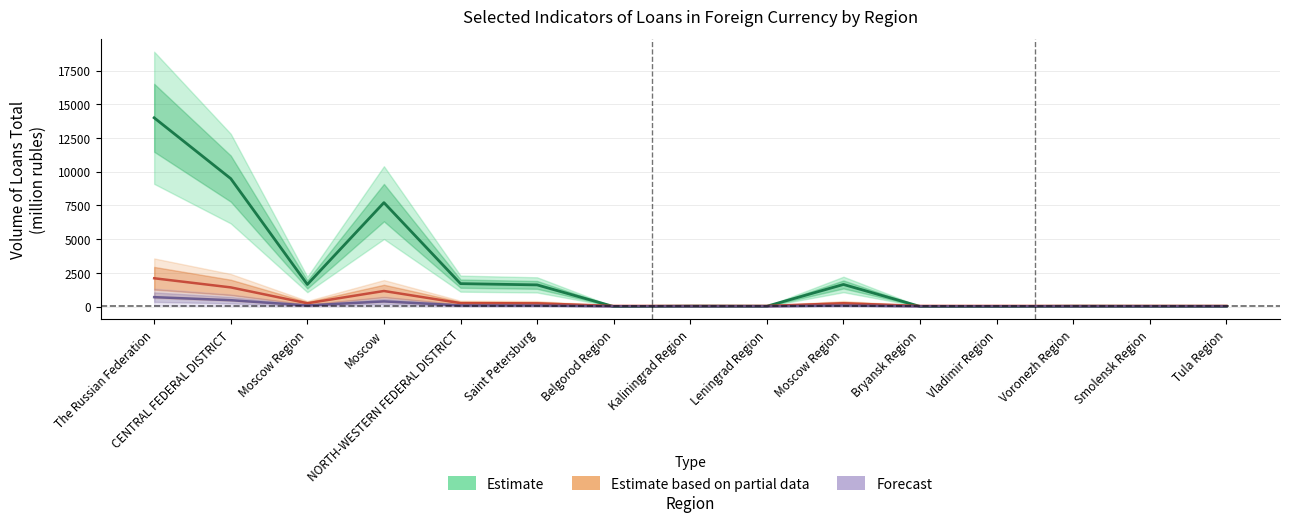

How many lines are shown in the chart?

3